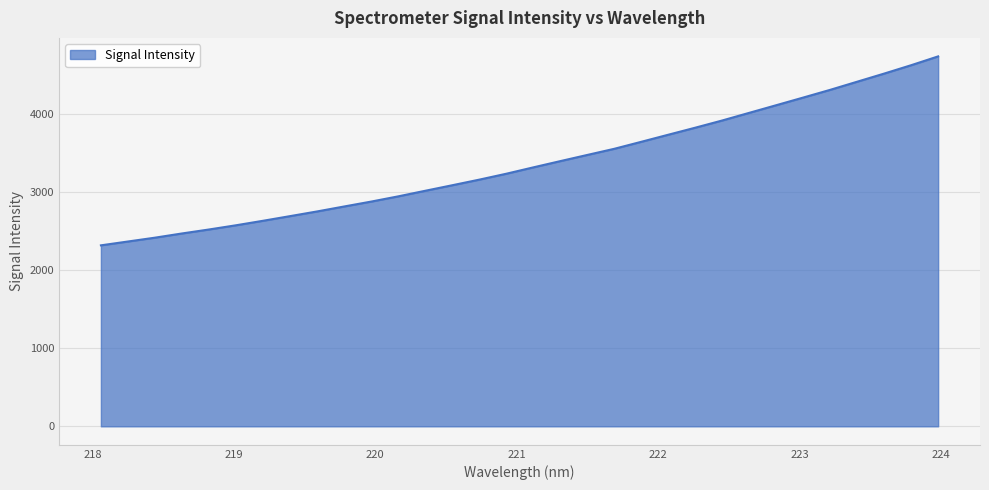

What is the difference between the second highest and minimum values?

2306.7